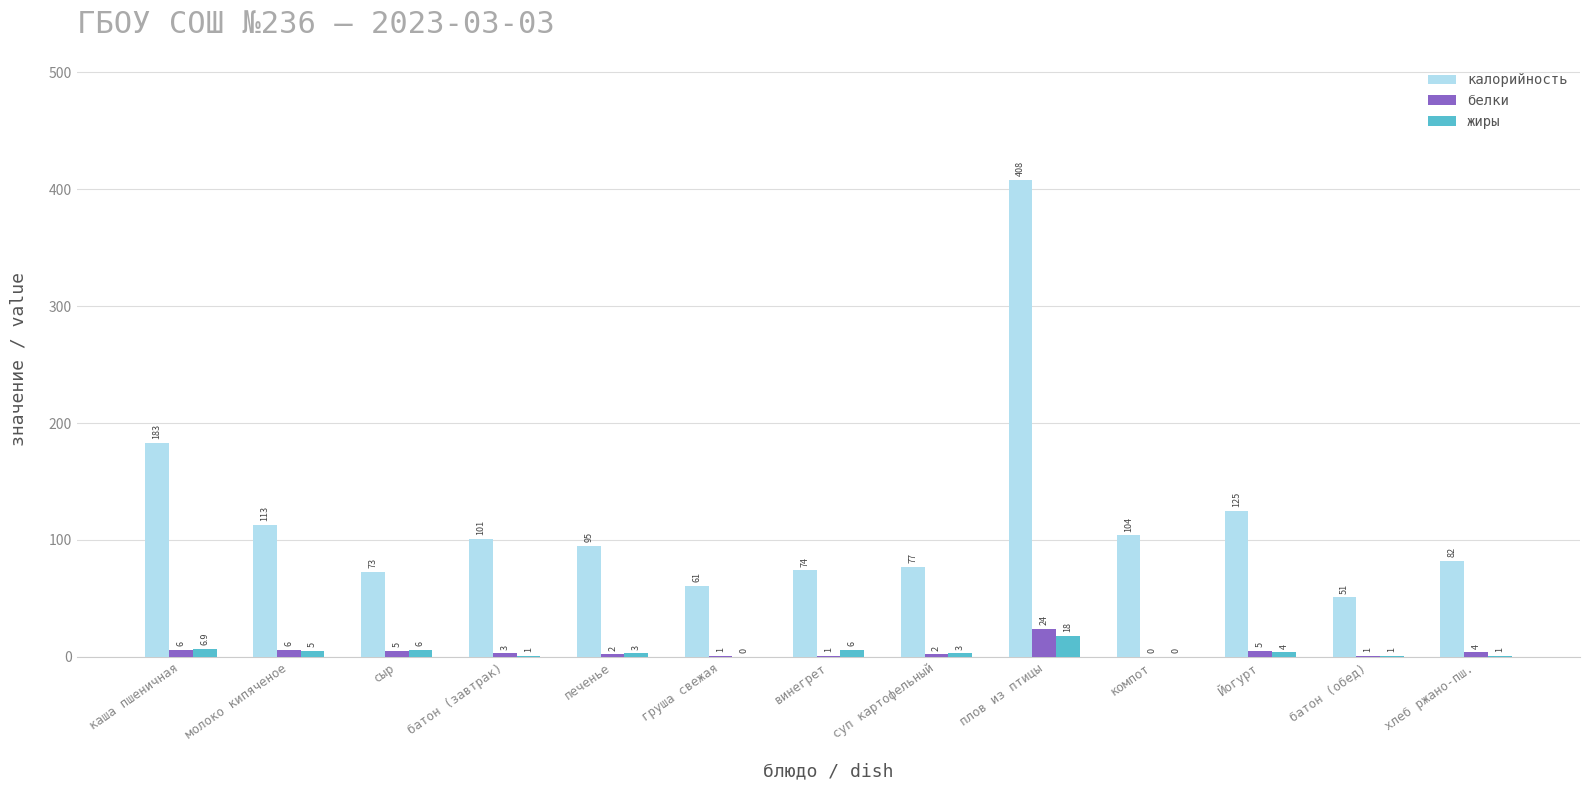

At which label does жиры first exceed 3?

каша пшеничная